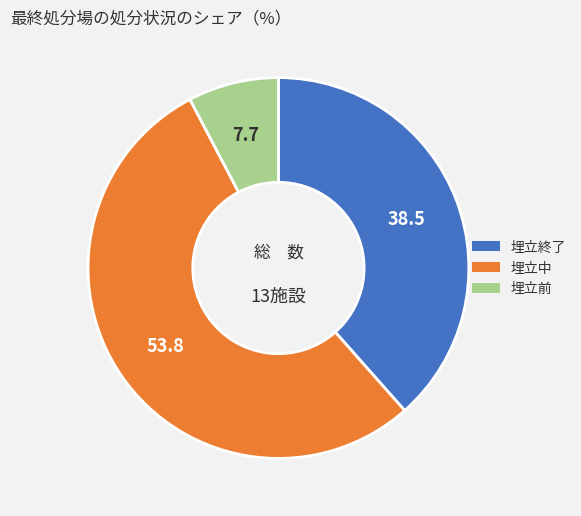

Which slice is the largest?

埋立中